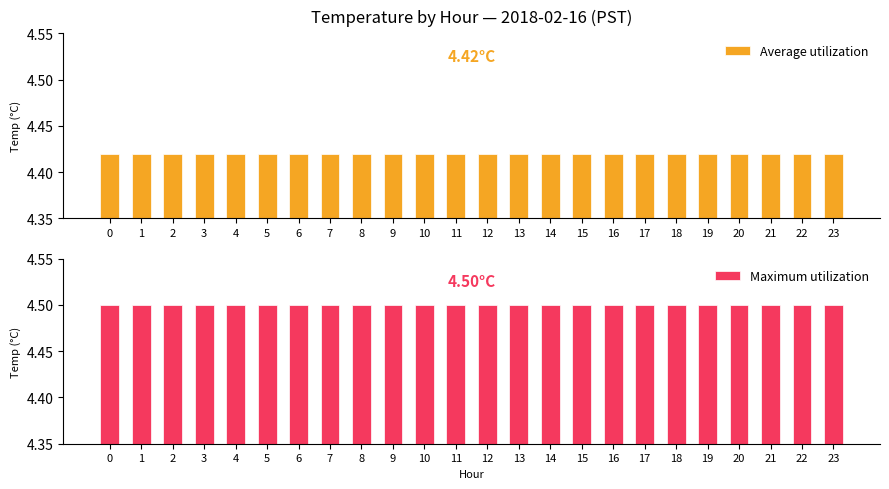

What is the greatest value displayed?

4.5